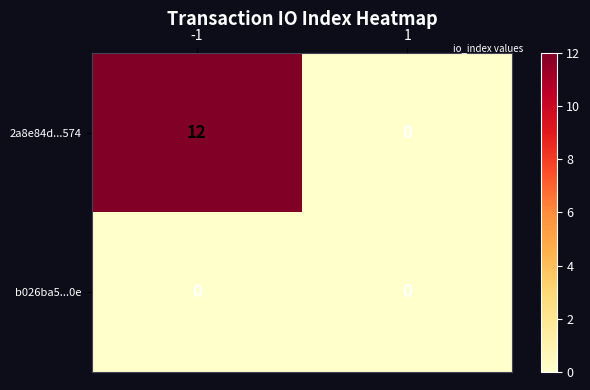

Reading left to right, extract all data points from this chart.

2a8e84d...574: -1=12	1=0
b026ba5...0e: -1=0	1=0